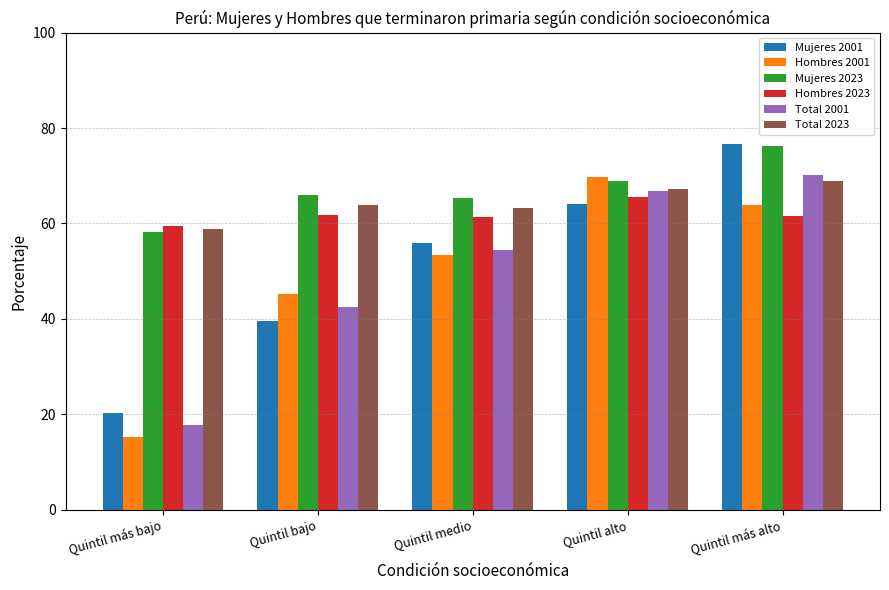

Which series has the largest total across all categories?

Mujeres 2023